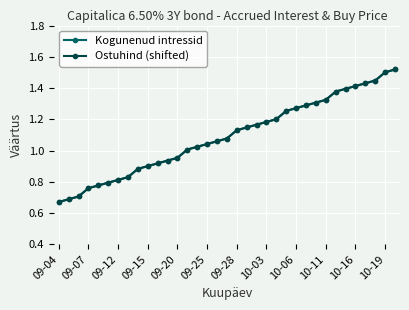

What is the greatest value displayed?

1.5